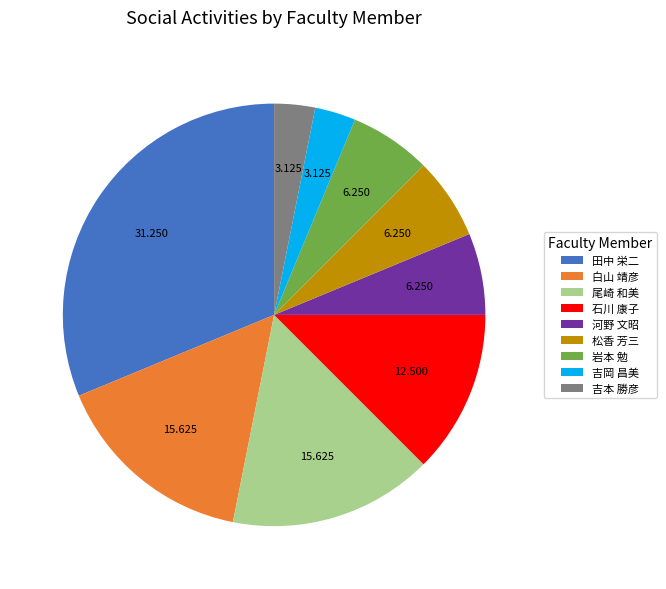

Which has a higher value, 石川 康子 or 田中 栄二?

田中 栄二